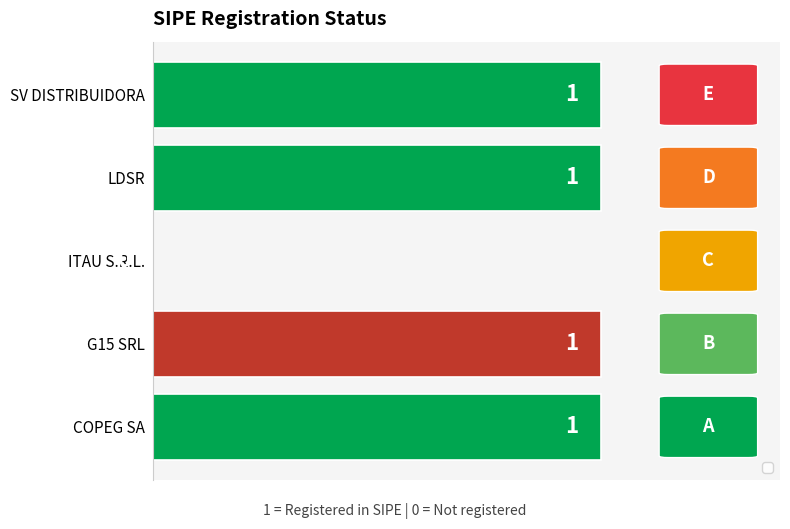

Between ITAU S.R.L. and SV DISTRIBUIDORA, which is larger?

SV DISTRIBUIDORA